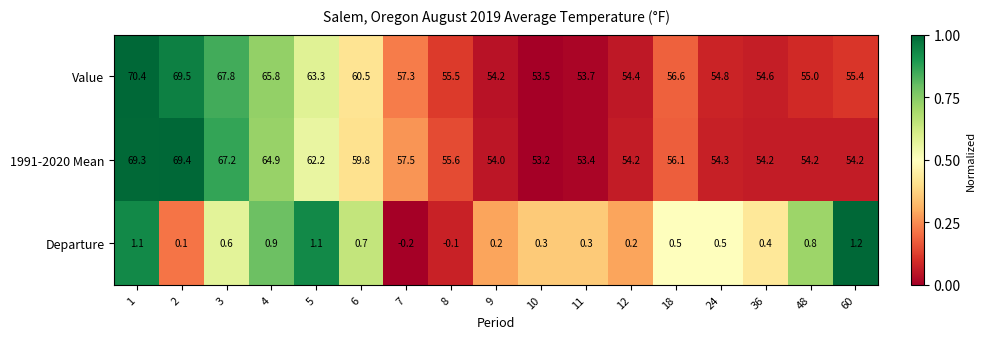

At which category does the chart reach its minimum across all series?

7